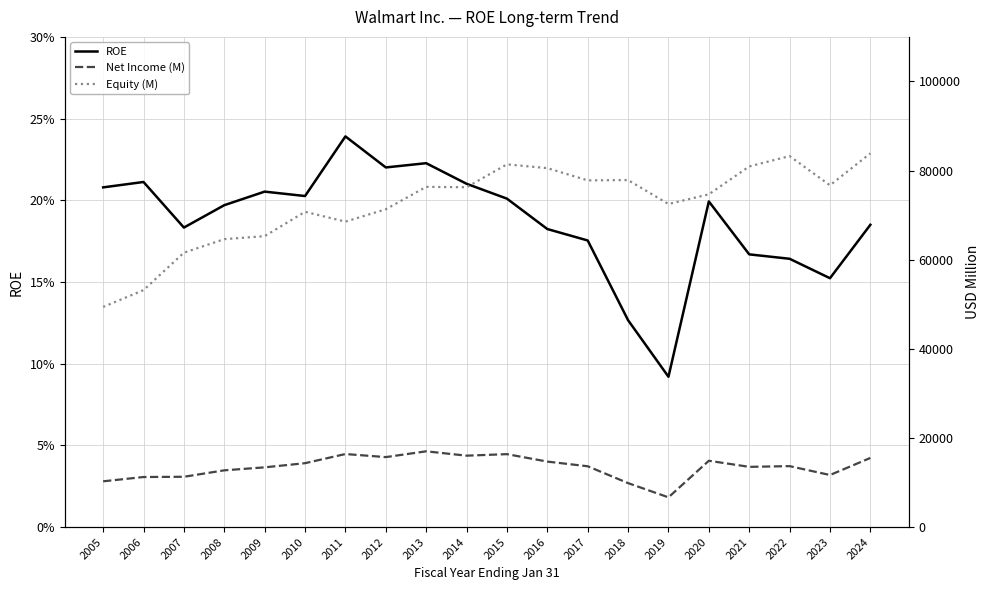

The value of Net Income (M) at 2024 is 15511.0. True or false?

True